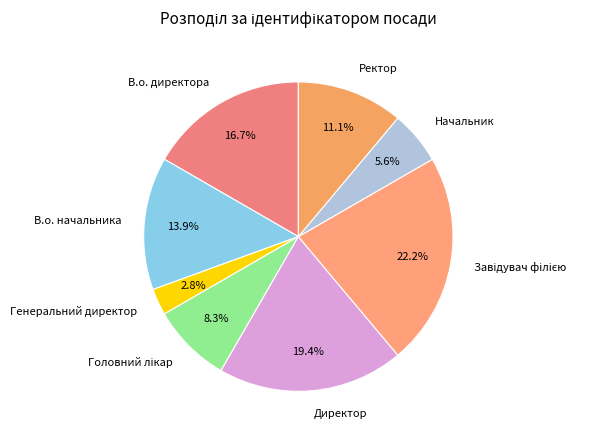

How much of the chart is everything except В.о. начальника?

86.1%